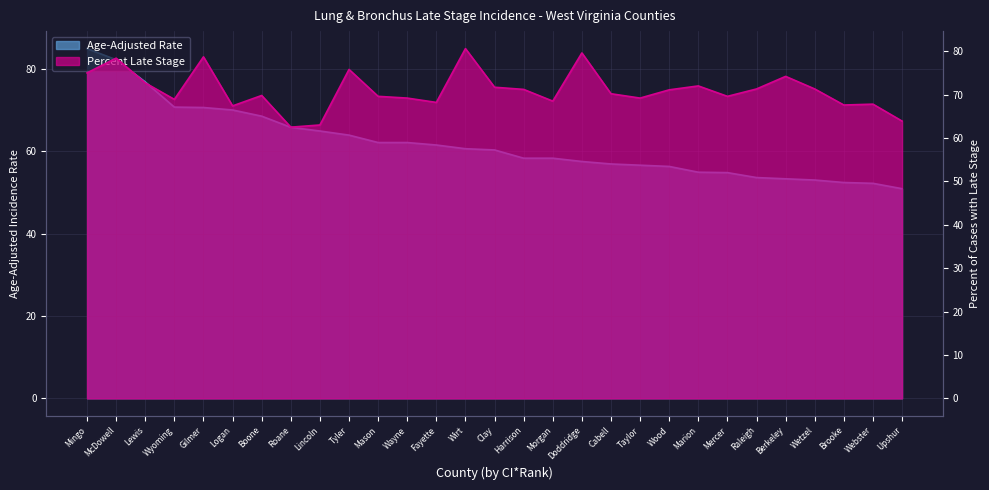

What is the value of the Percent Late Stage point at the 19th from the left?

70.2